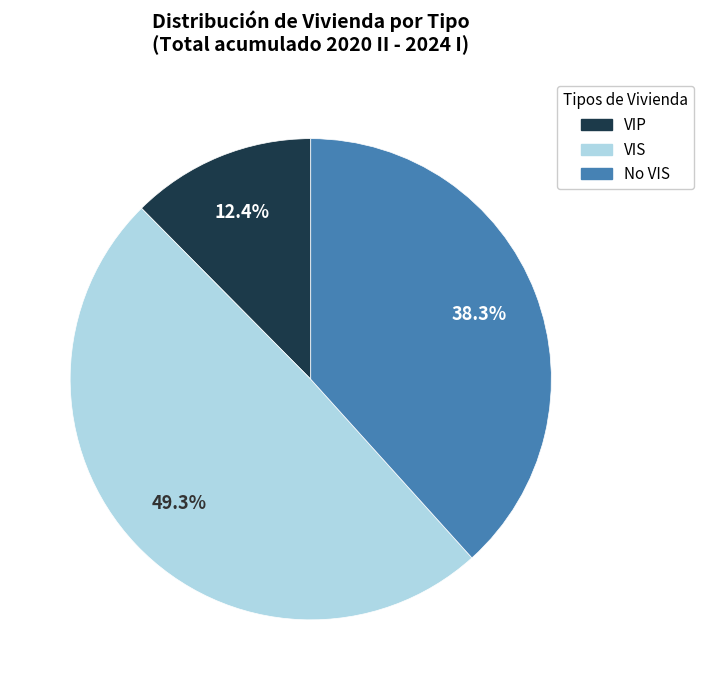

Between VIS and No VIS, which is larger?

VIS